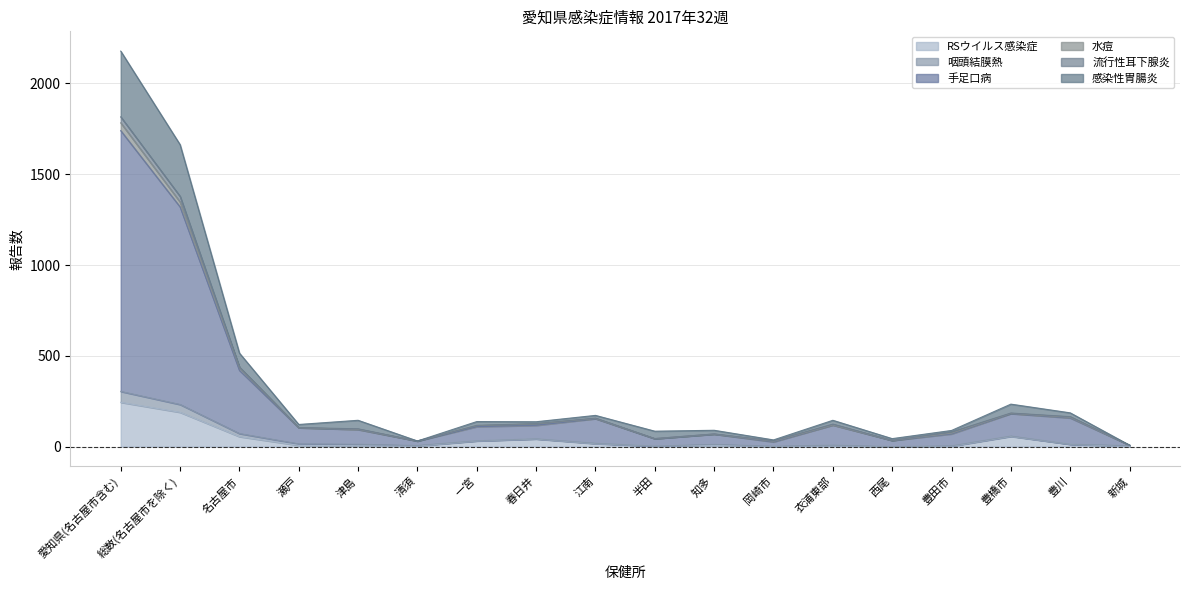

At which label is RSウイルス感染症 closest to 122?

豊橋市